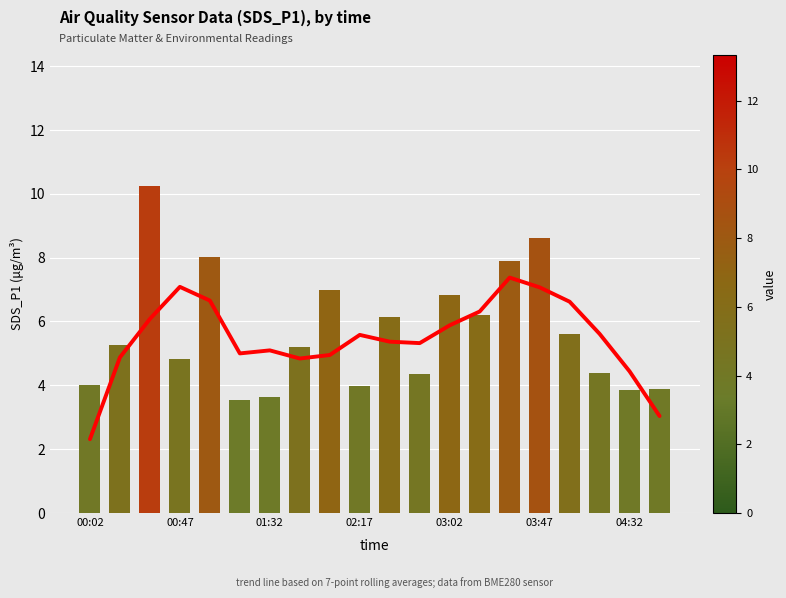

What is the difference between the maximum and minimum values in the SDS_P1 series?

6.7